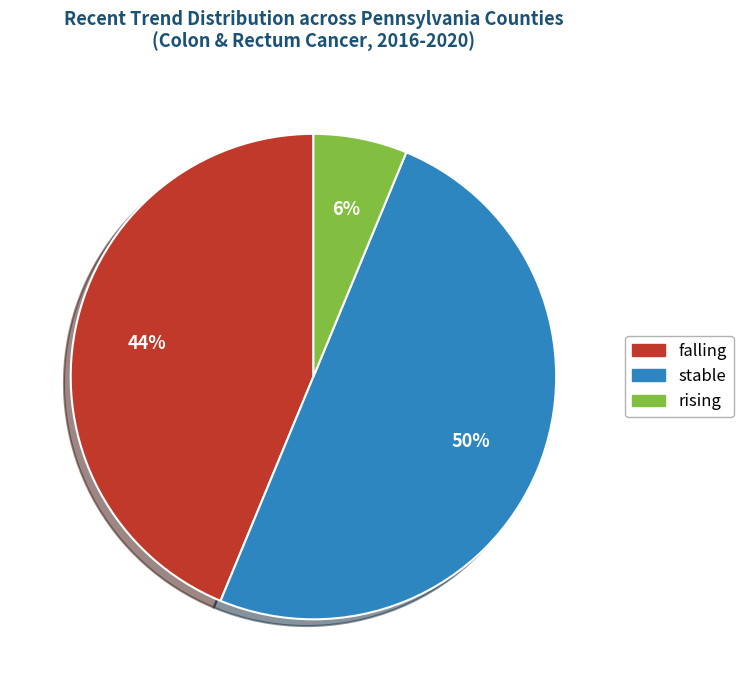

To the nearest percent, what percentage of the pie is stable?

50%